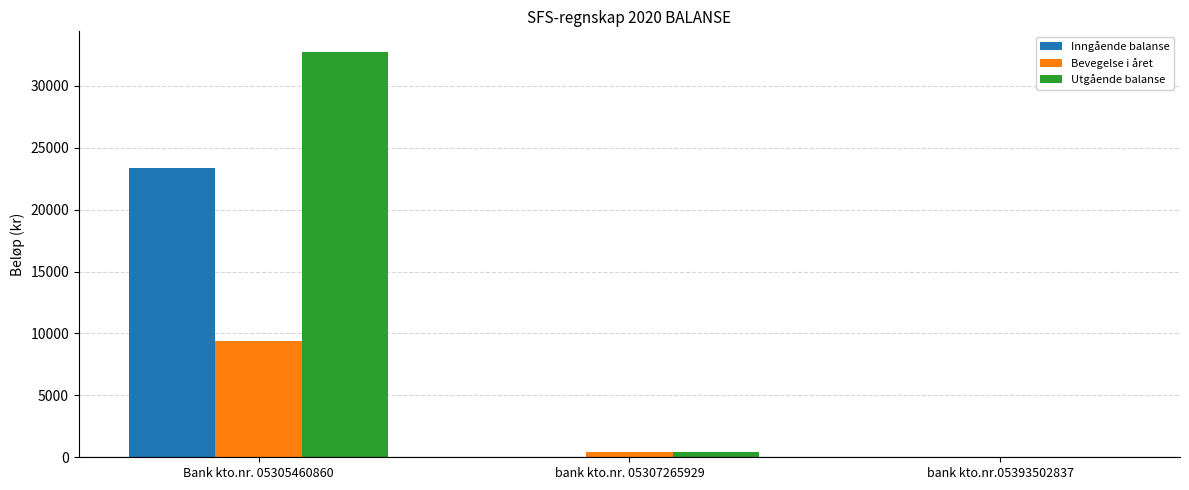

How many values in the Inngående balanse series exceed 0?

1